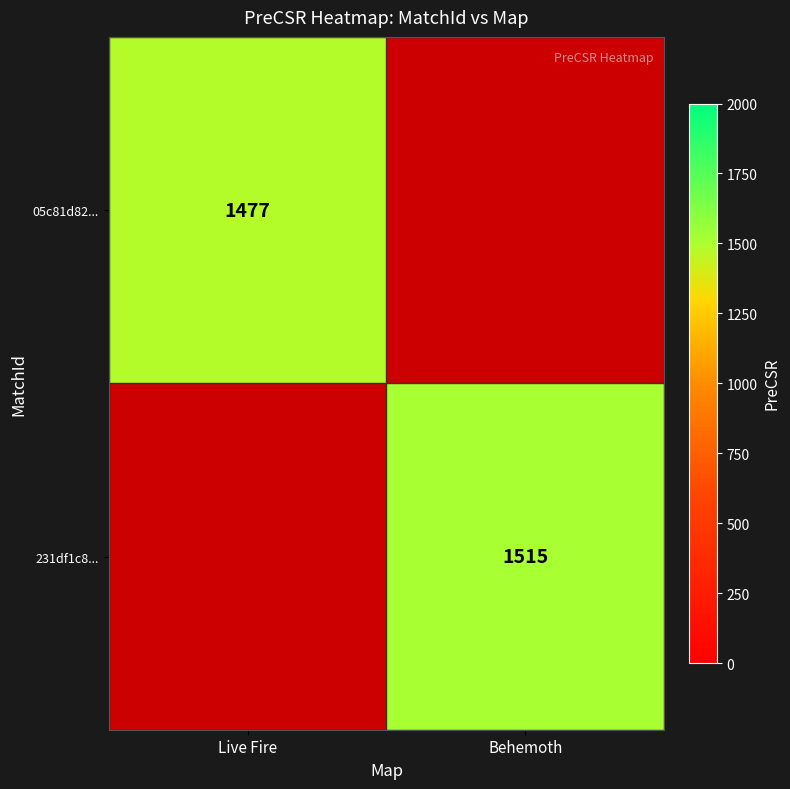

The 231df1c8... series shows 1515 at Behemoth. True or false?

True